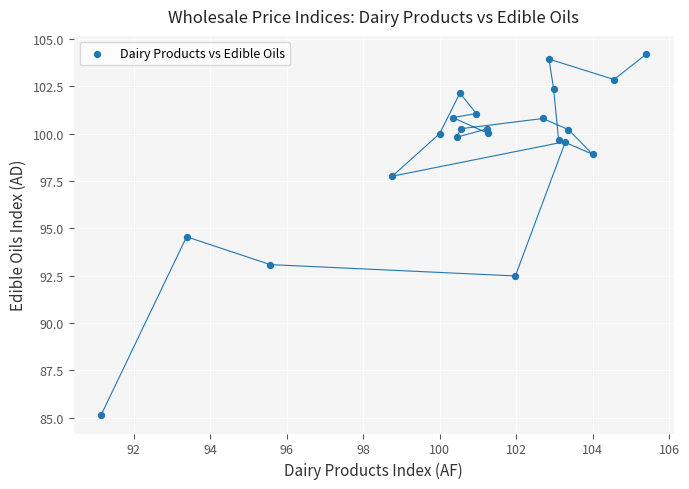

What is the range of X values (max minus min)?

14.3